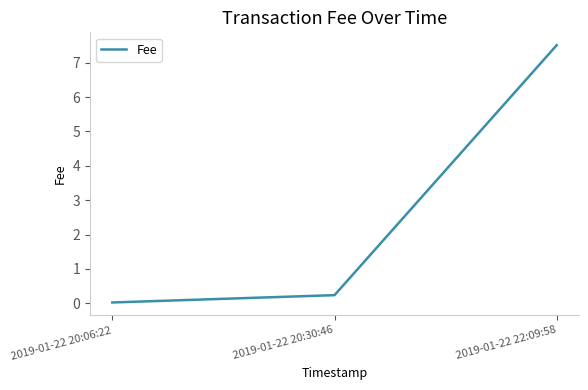

Which label corresponds to the largest value in the chart?

2019-01-22 22:09:58